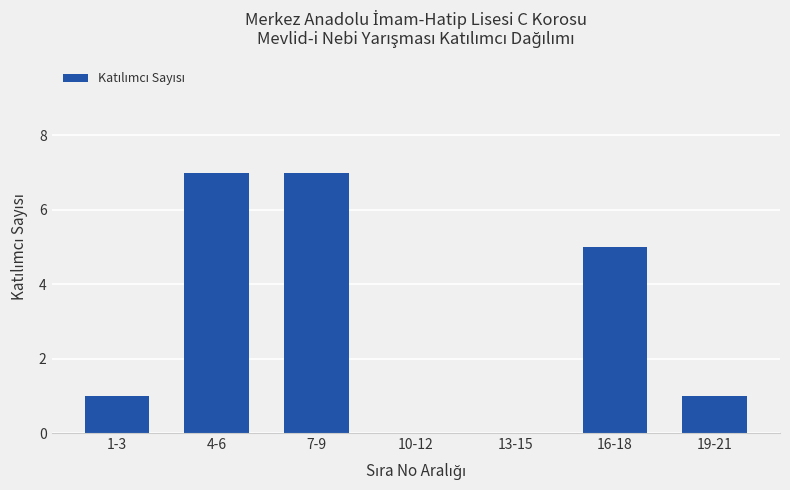

What is the maximum value shown in the chart?

7